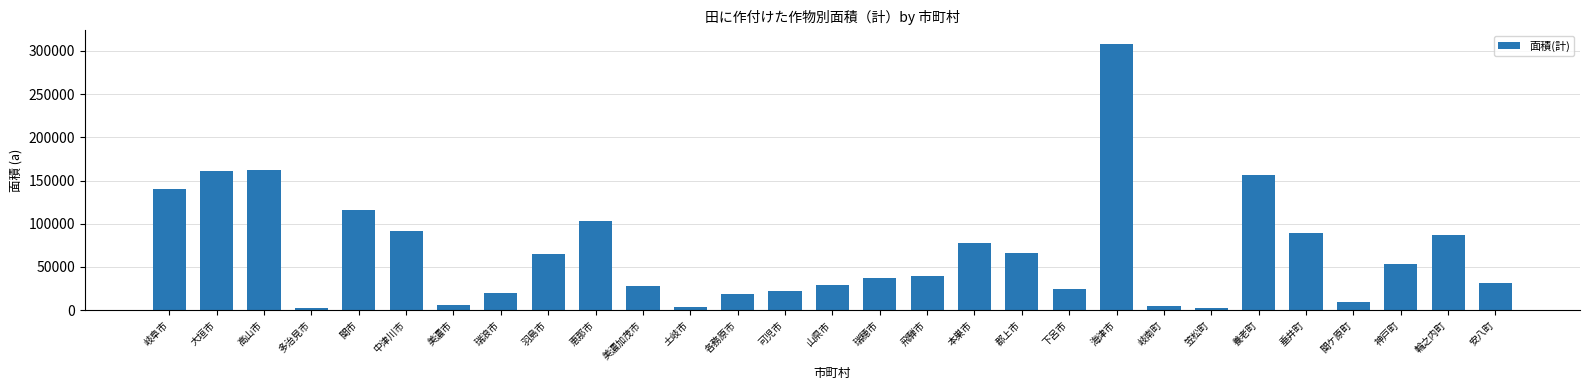

What is the label of the 19th bar from the right?

美濃加茂市